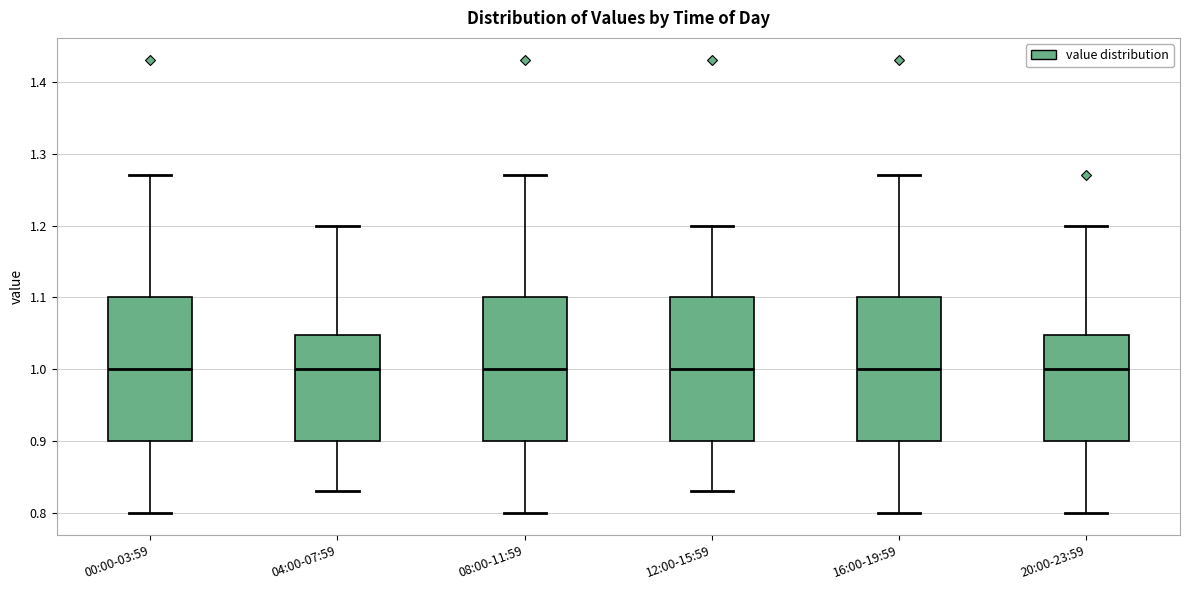

Reading left to right, transcribe this box plot: for each box, give where its median line is, the range the box spans, and where its two whiskers end, as read against the y-axis. The values are not printed on the chart, so give them approximately, as read against the axis.

00:00-03:59: median 1.00, box 0.90 to 1.10, whiskers 0.80 to 1.27
04:00-07:59: median 1.00, box 0.90 to 1.05, whiskers 0.83 to 1.20
08:00-11:59: median 1.00, box 0.90 to 1.10, whiskers 0.80 to 1.27
12:00-15:59: median 1.00, box 0.90 to 1.10, whiskers 0.83 to 1.20
16:00-19:59: median 1.00, box 0.90 to 1.10, whiskers 0.80 to 1.27
20:00-23:59: median 1.00, box 0.90 to 1.05, whiskers 0.80 to 1.20